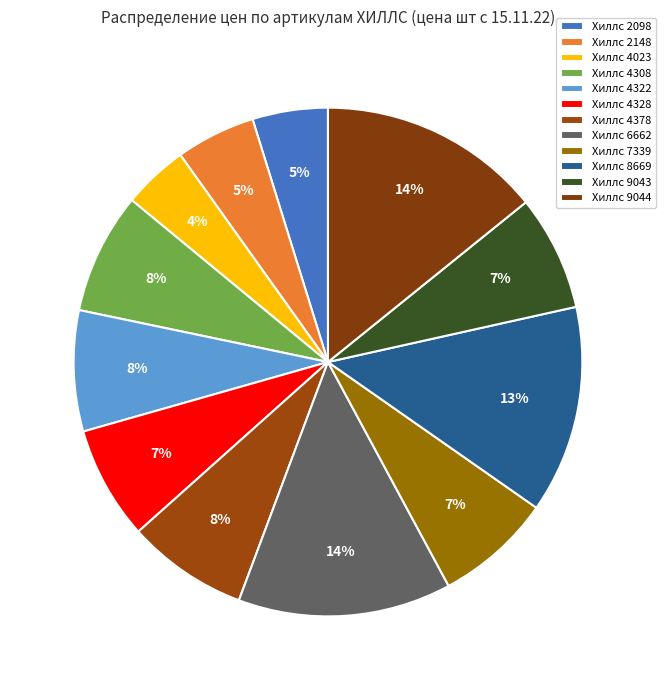

To the nearest percent, what is the difference between the Хиллс 7339 and Хиллс 4023 slice percentages?

3%